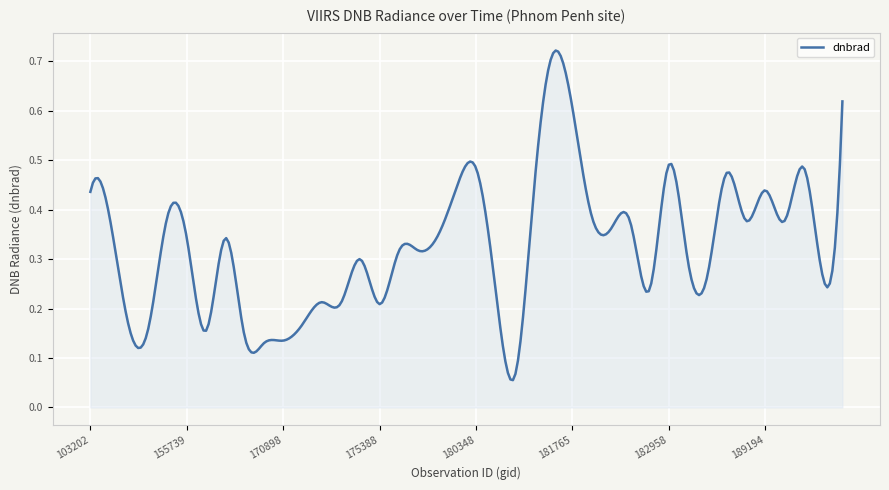

Does the chart display data point markers on the line(s)?

No